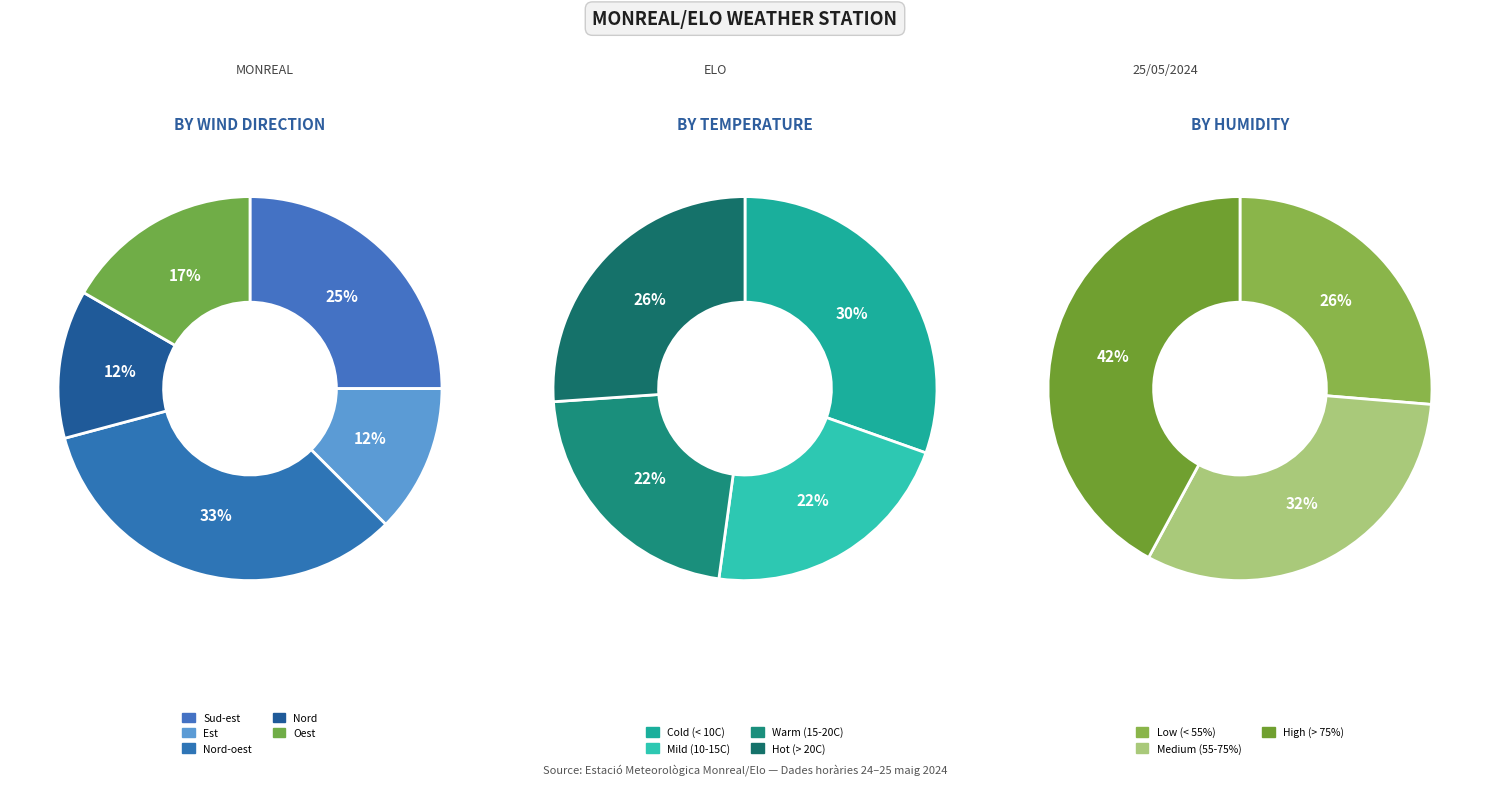

Count the number of slices in the pie.

5